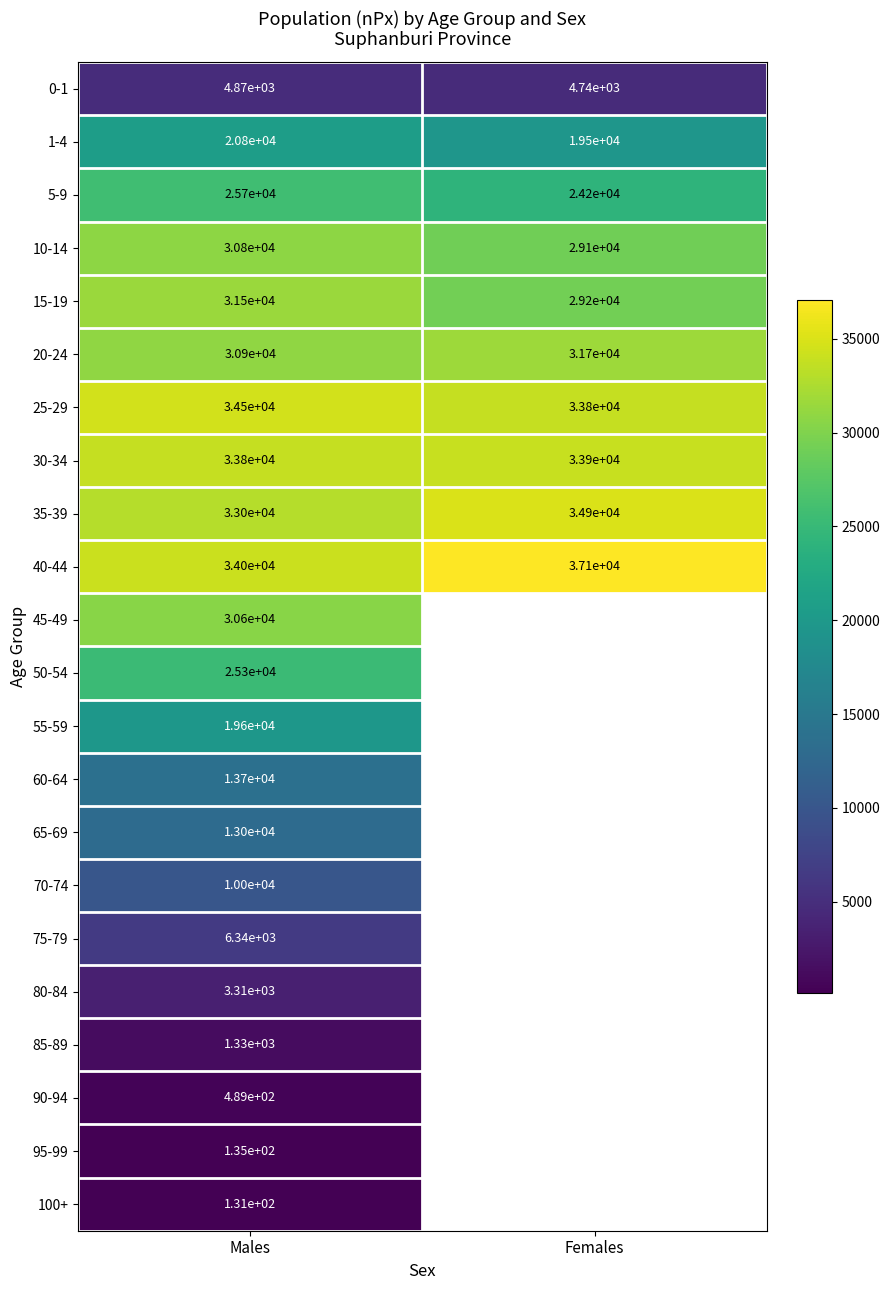

What is the total value across all series at Males?

403816.0